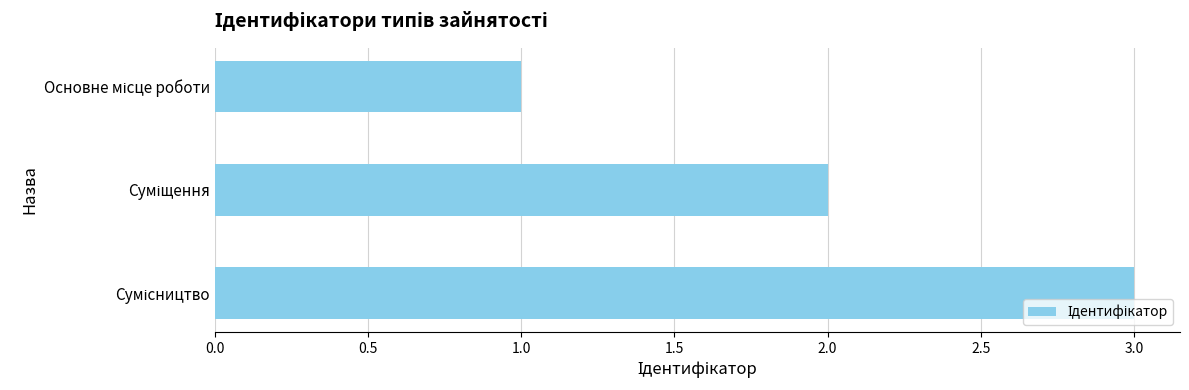

What is the sum of all values?

6